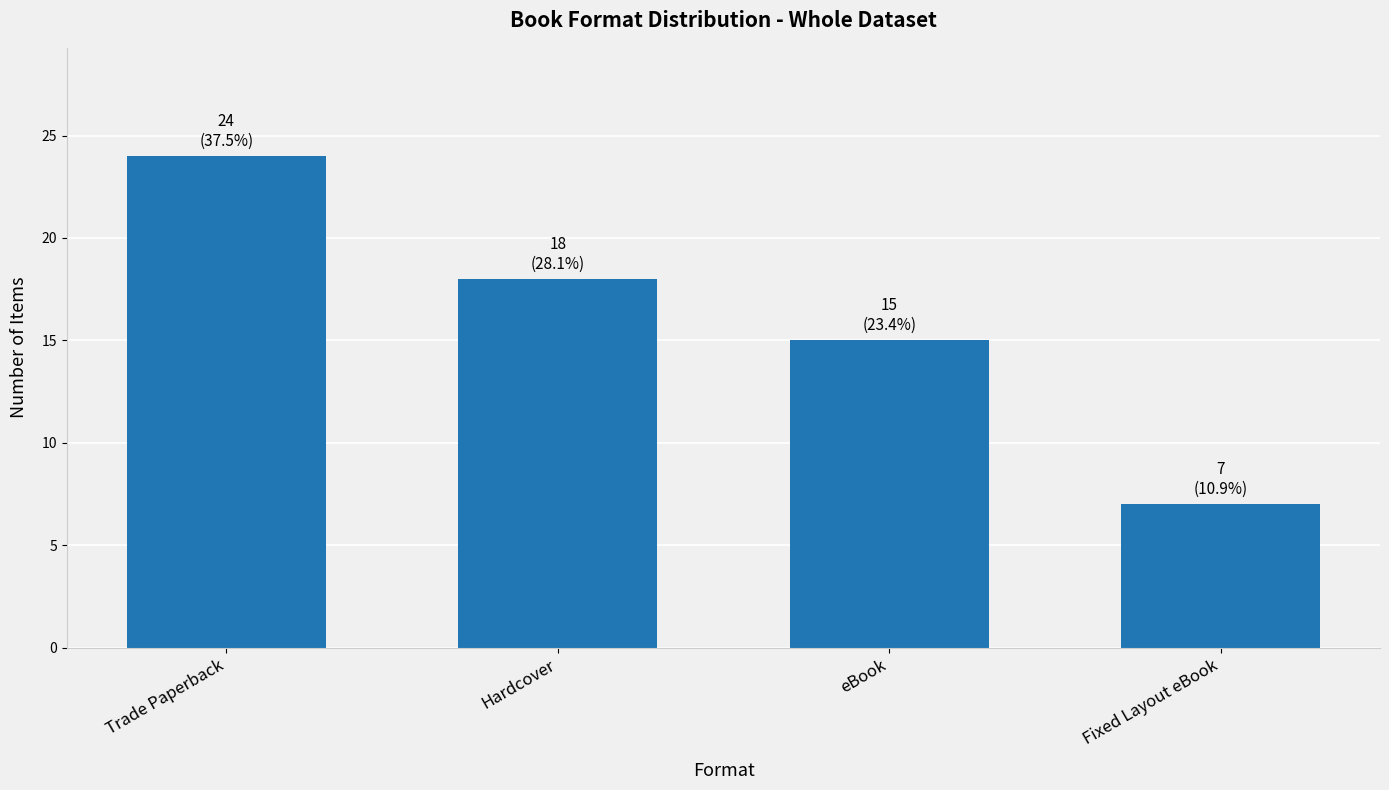

Which label corresponds to the largest value in the chart?

Trade Paperback